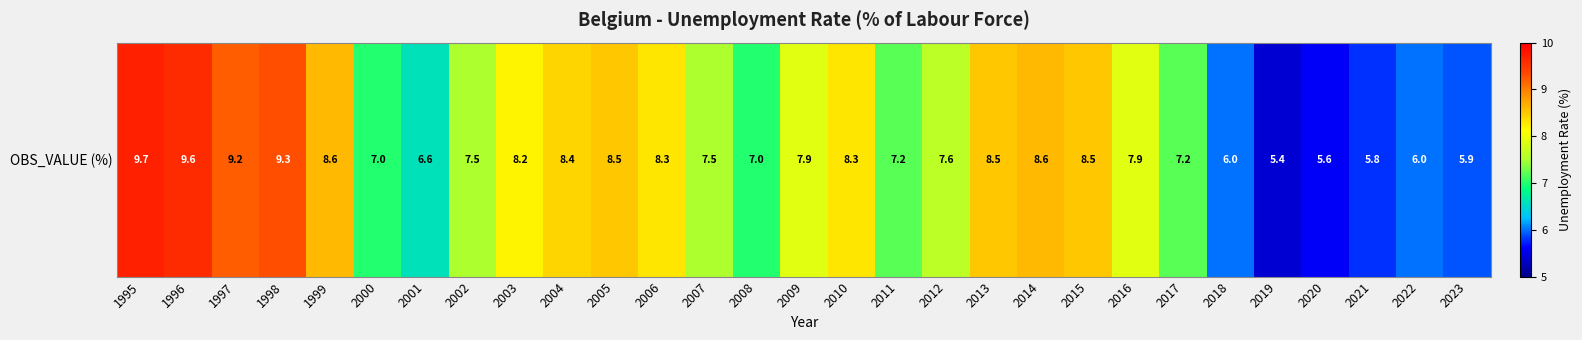

What is the change in value from 2003 to 2013?

+0.3